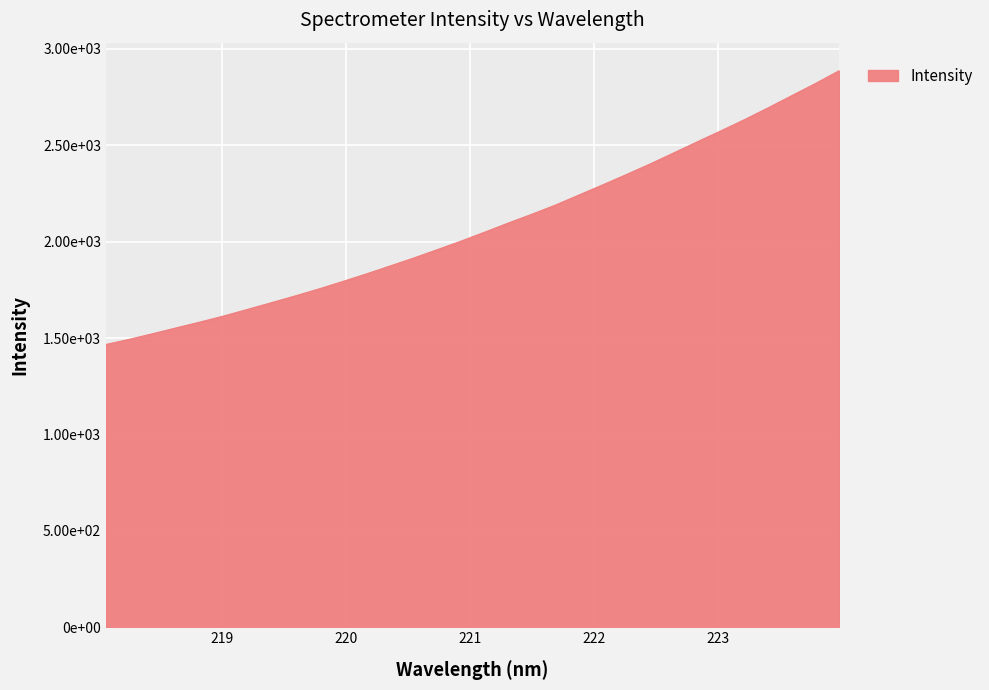

Is this an area chart (filled region under the line)?

Yes